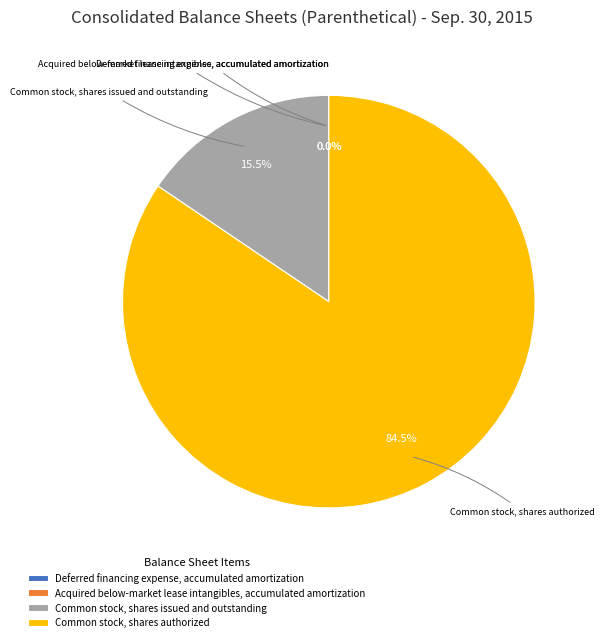

Does any single category account for the majority?

Yes